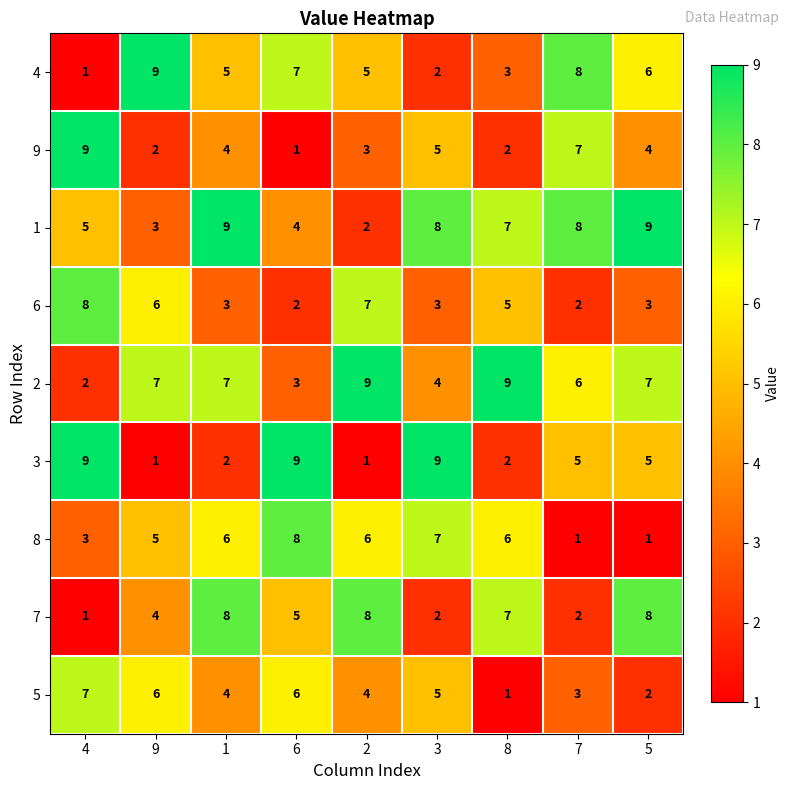

Rank the series at 5 from highest to lowest value.

1, 7, 2, 4, 3, 9, 6, 5, 8